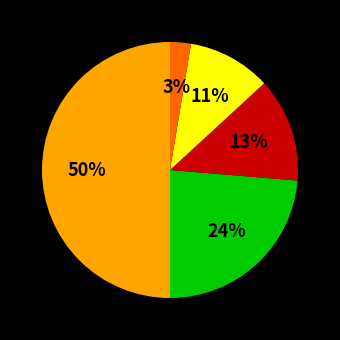

To the nearest percent, what is the average slice percentage?

20%